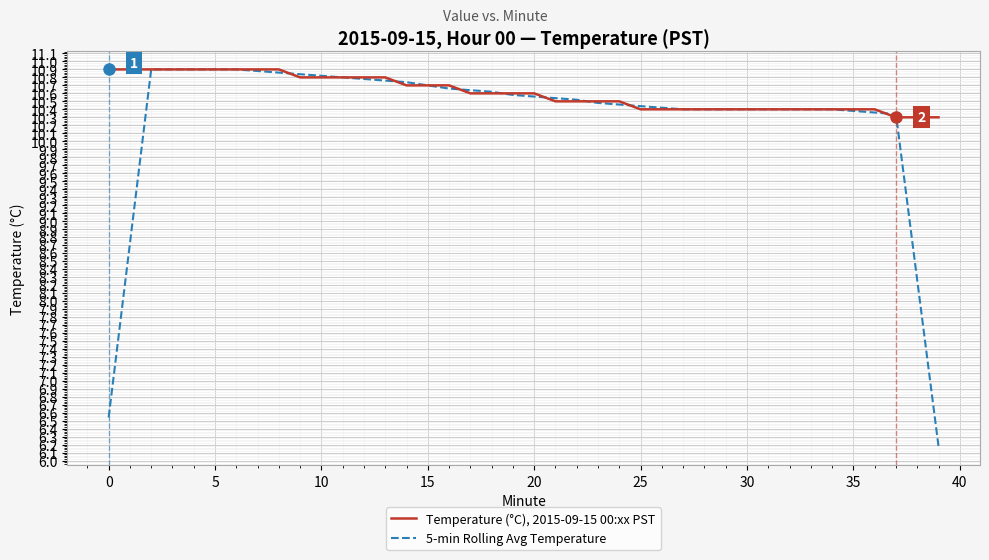

At how many categories does at least one series exceed 8?

40